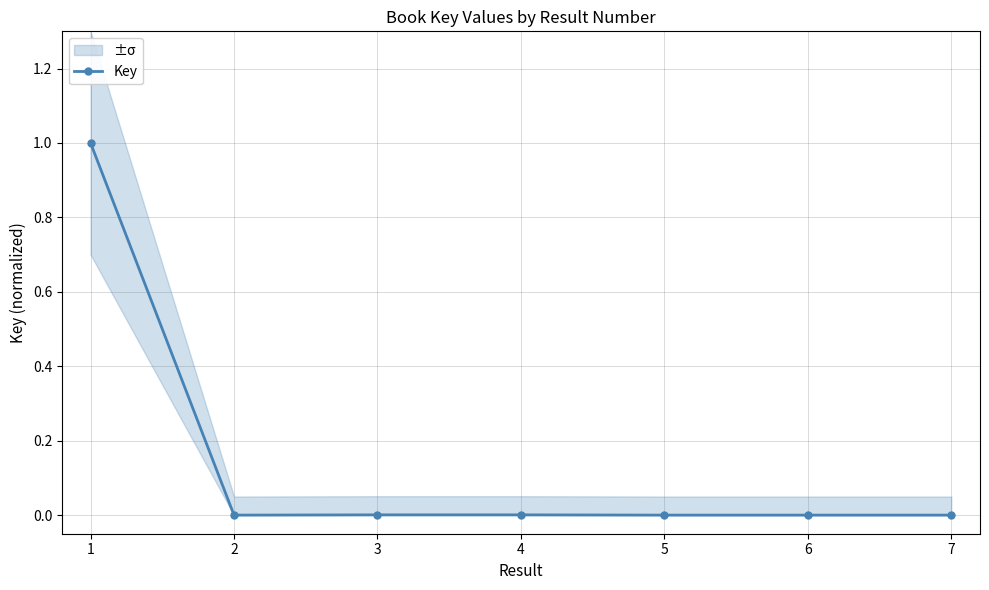

Is it true that the value at 7 is 0.0?

False